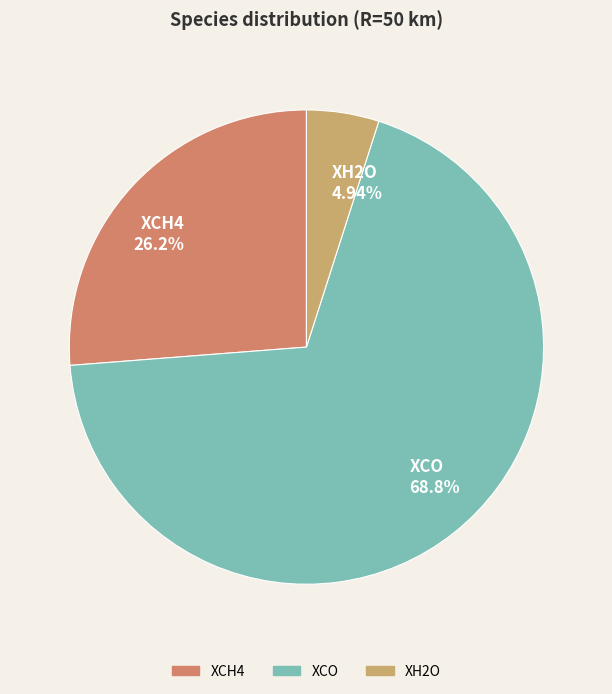

Which category has the smallest portion of the pie?

XH2O